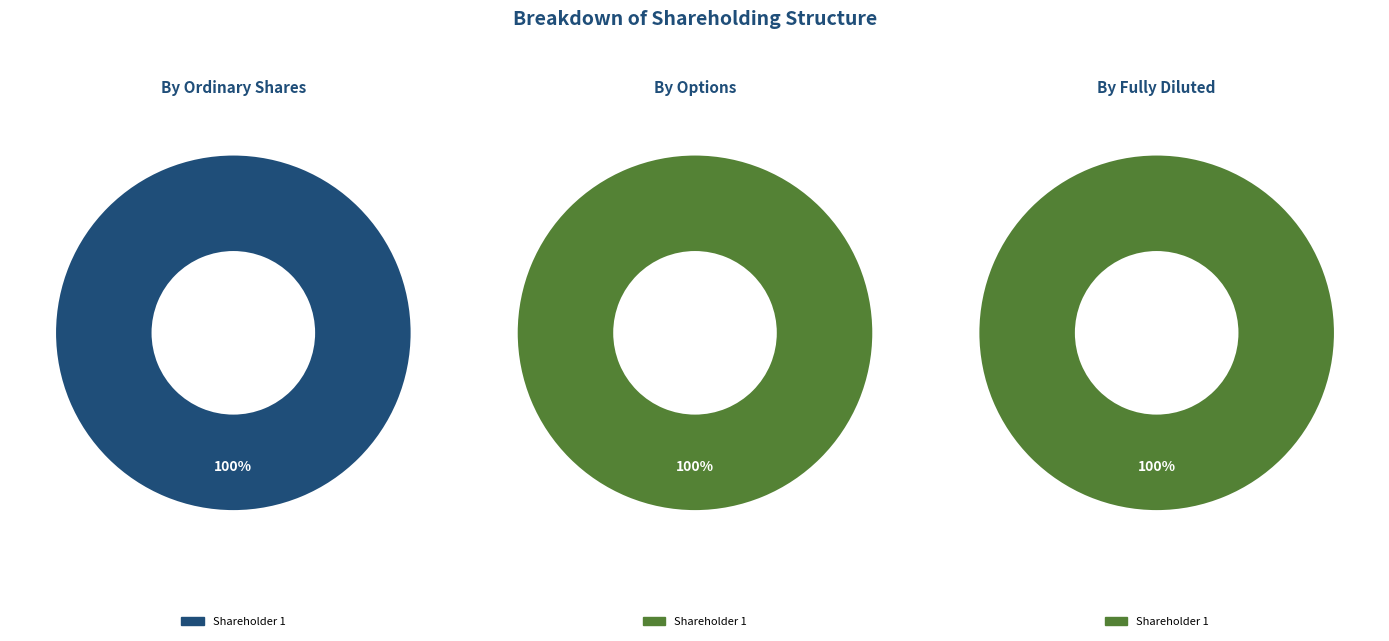

What is the majority slice?

Shareholder 1